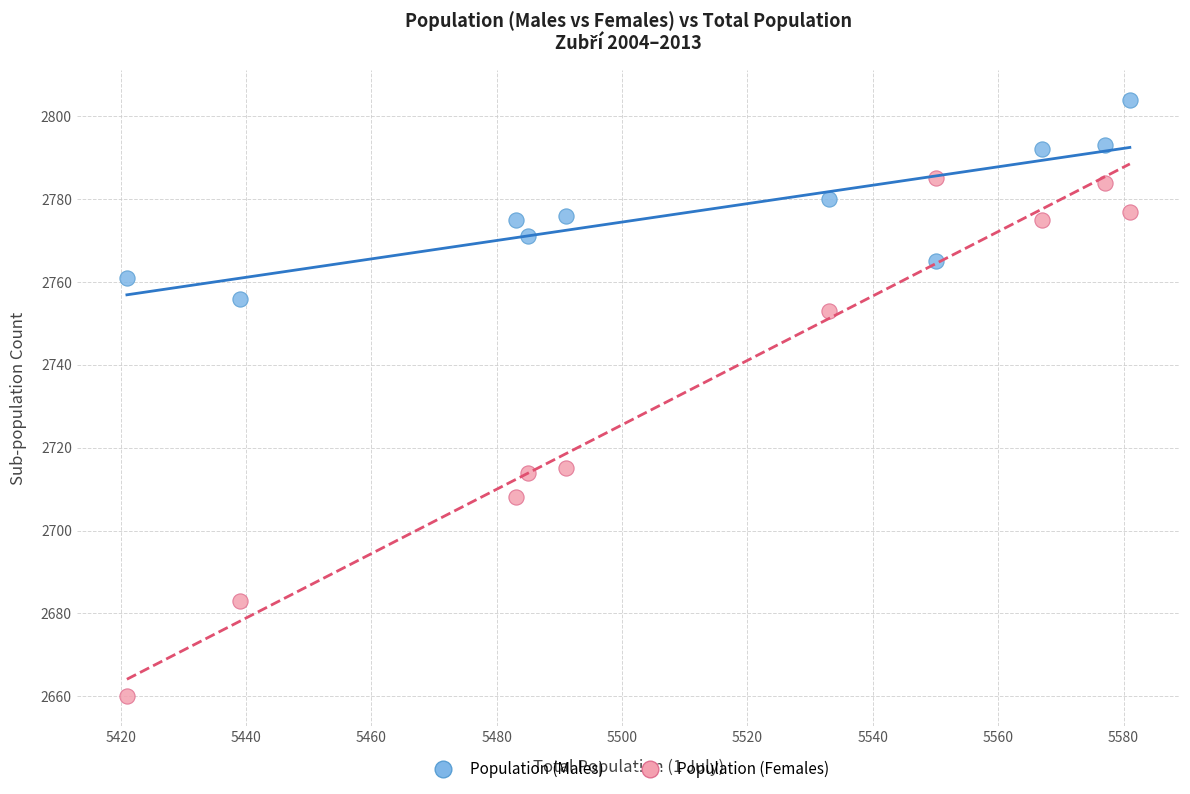

Which series has the widest spread of Y values?

Population (Females)